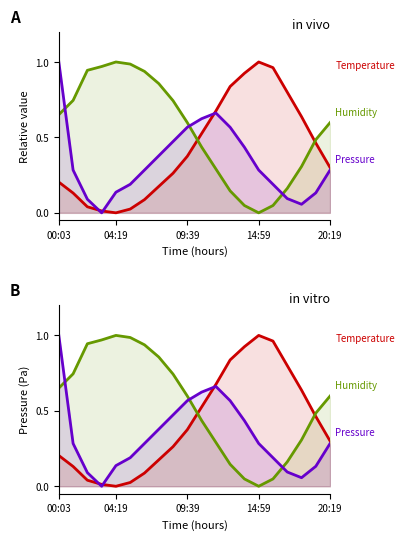

Is it true that Humidity equals 0.2 at 11?

False